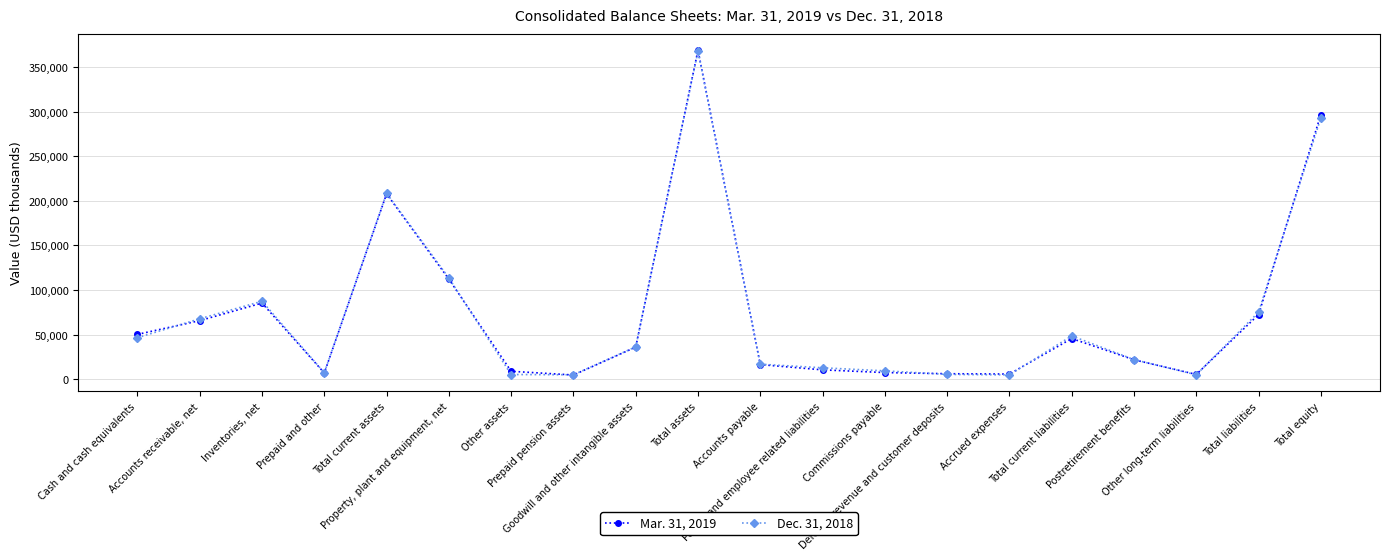

Which series ends up on top after the final intersection of Mar. 31, 2019 and Dec. 31, 2018?

Mar. 31, 2019